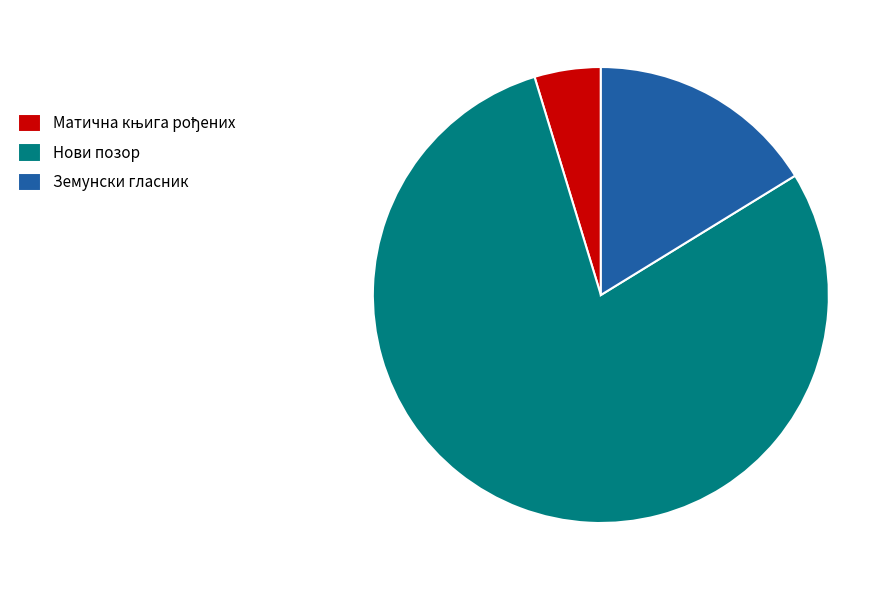

What is the largest slice in the pie chart?

Нови позор